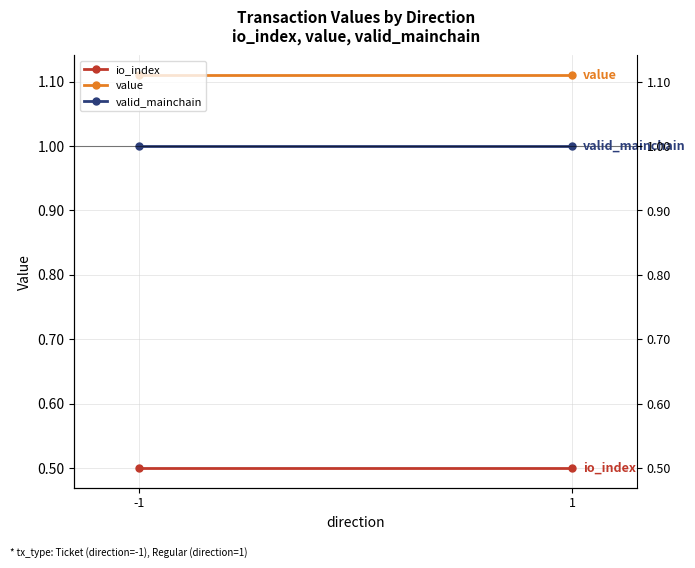

True or false: valid_mainchain has a value of 1.0 at 1.

True